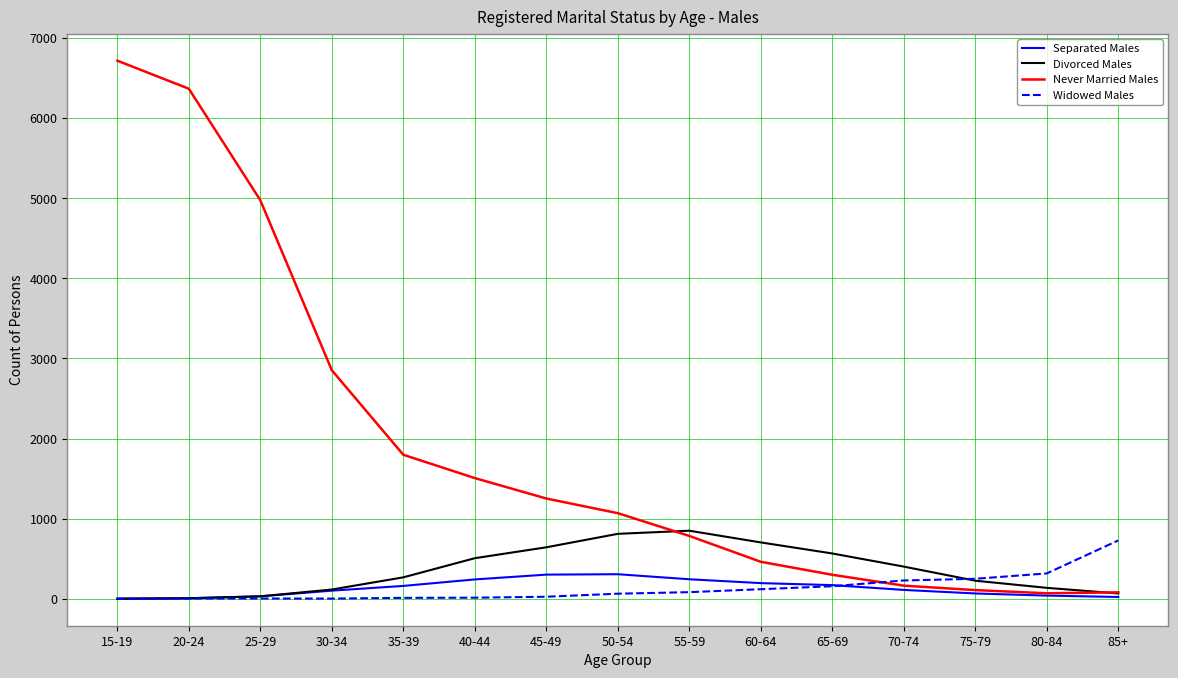

Where is Never Married Males nearest to the value 3393?

30-34